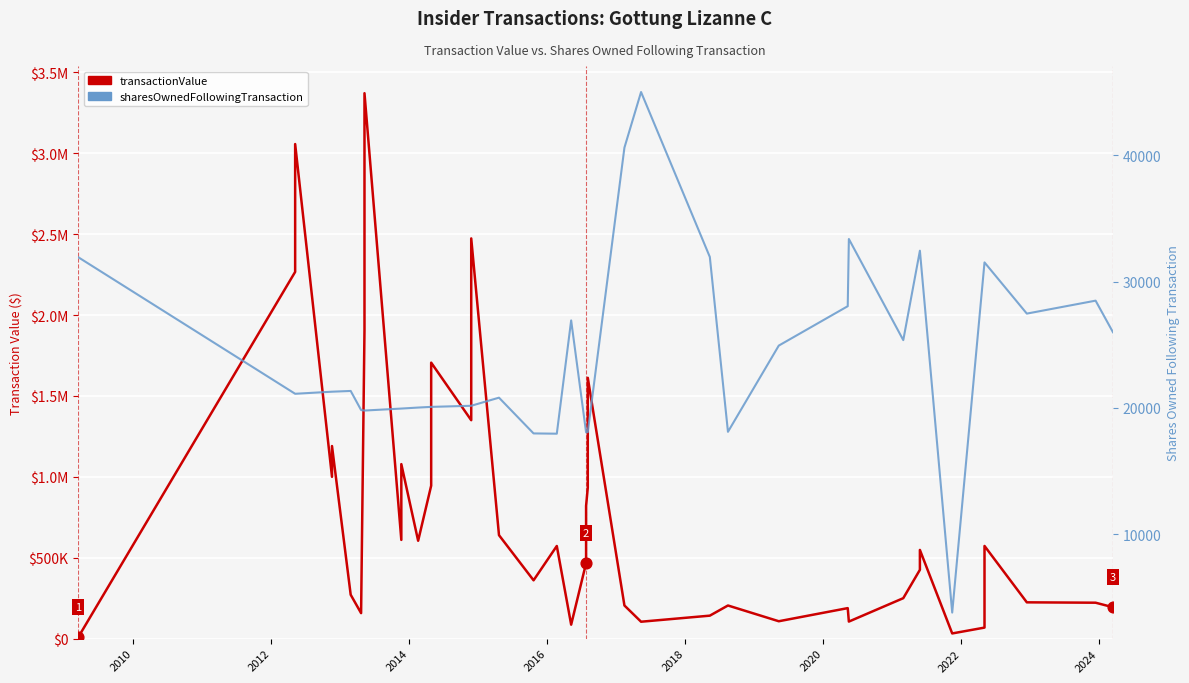

Is the value of transactionValue at 37 greater than the value of sharesOwnedFollowingTransaction at 2008?

Yes